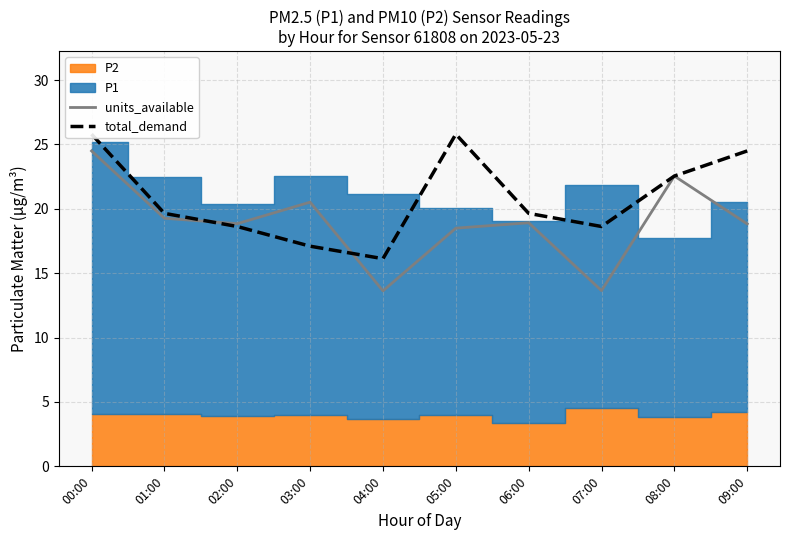

Where is the first local minimum for total_demand?

04:00